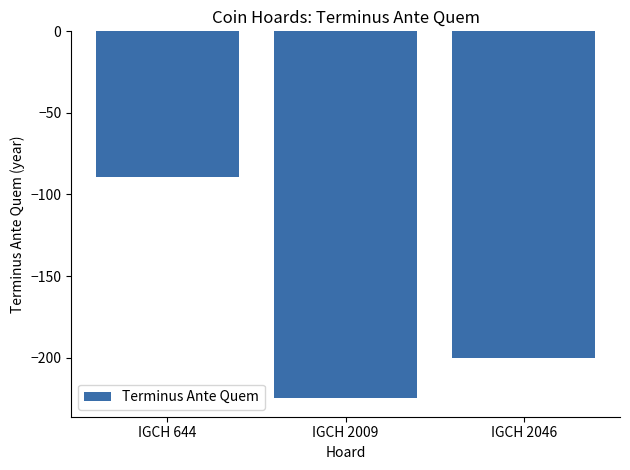

List the labels in order of value, smallest first.

IGCH 2009, IGCH 2046, IGCH 644